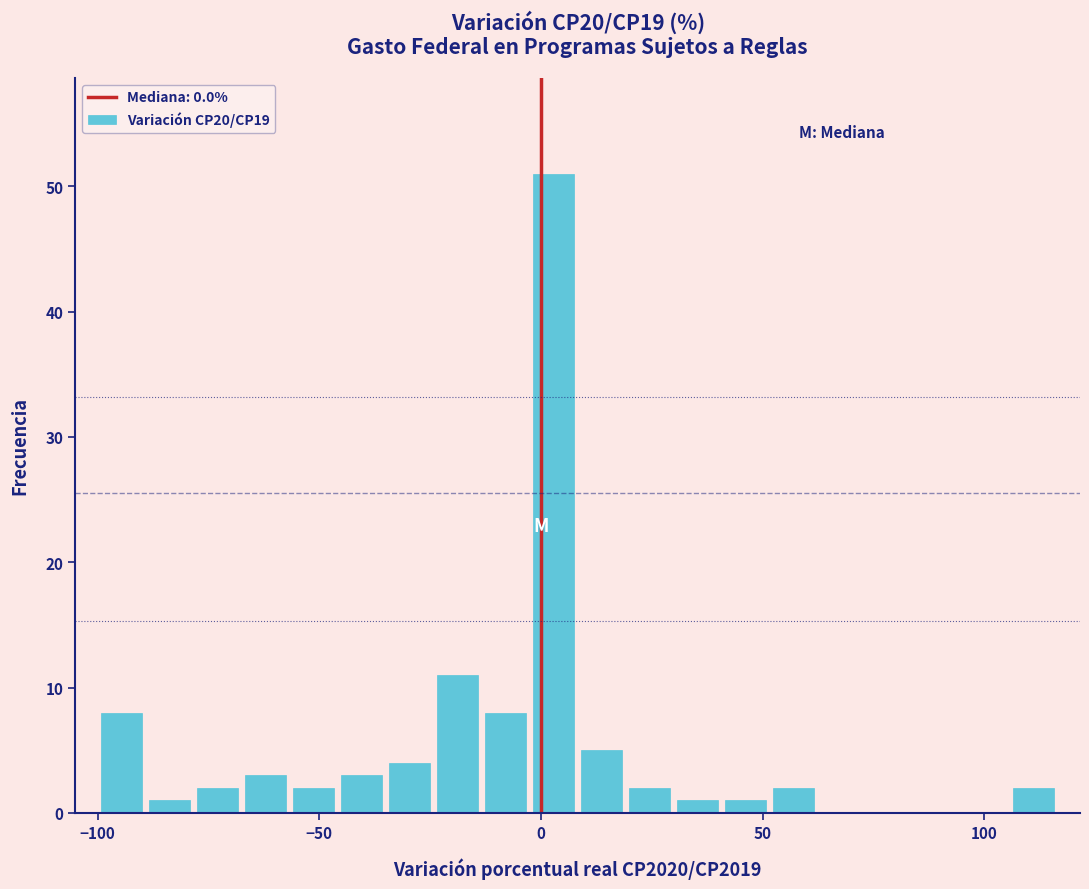

Around what value on the x-axis is the tallest bar? Give the approximate position of its centre, as read against the axis.

5